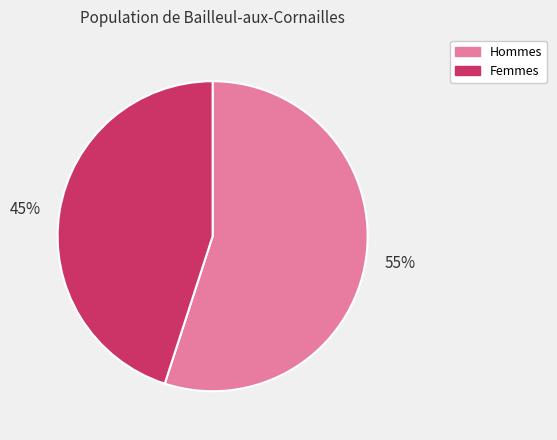

To the nearest percent, what is the combined percentage of Femmes and Hommes?

100%